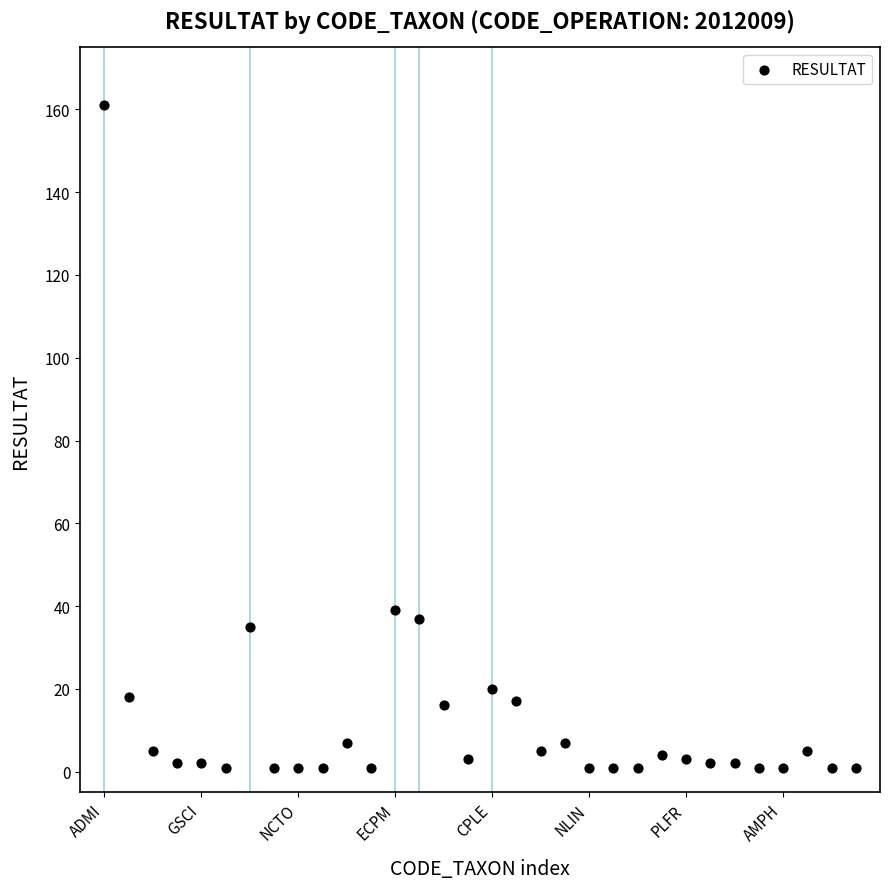

What Y value in the scatter plot is closest to 81?

39